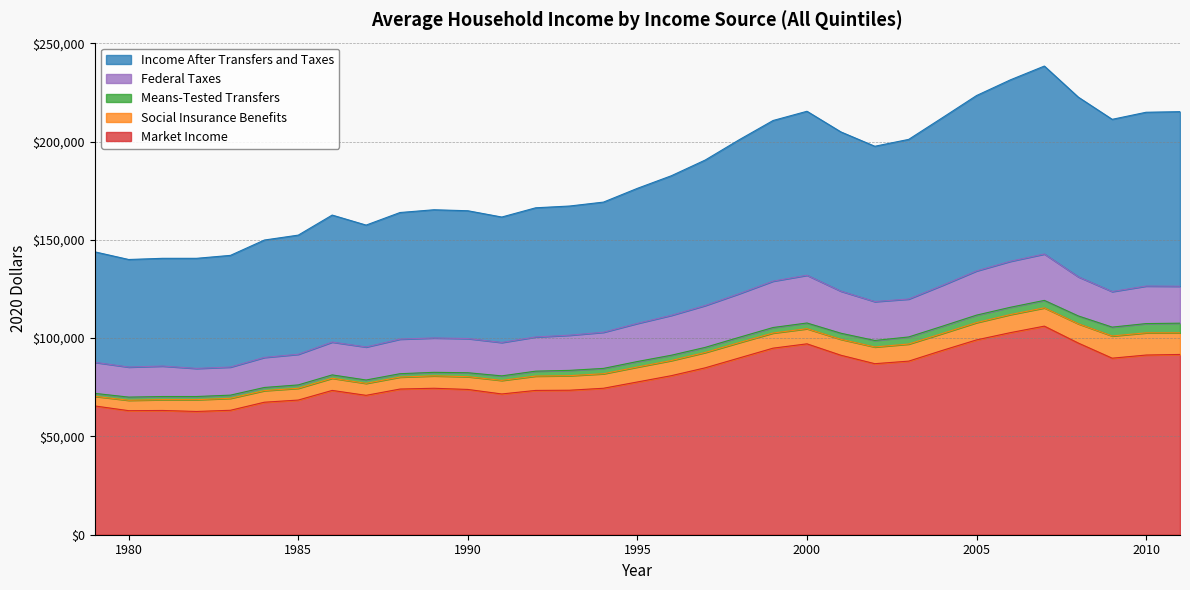

The Federal Taxes series shows 7843 at 1983. True or false?

False